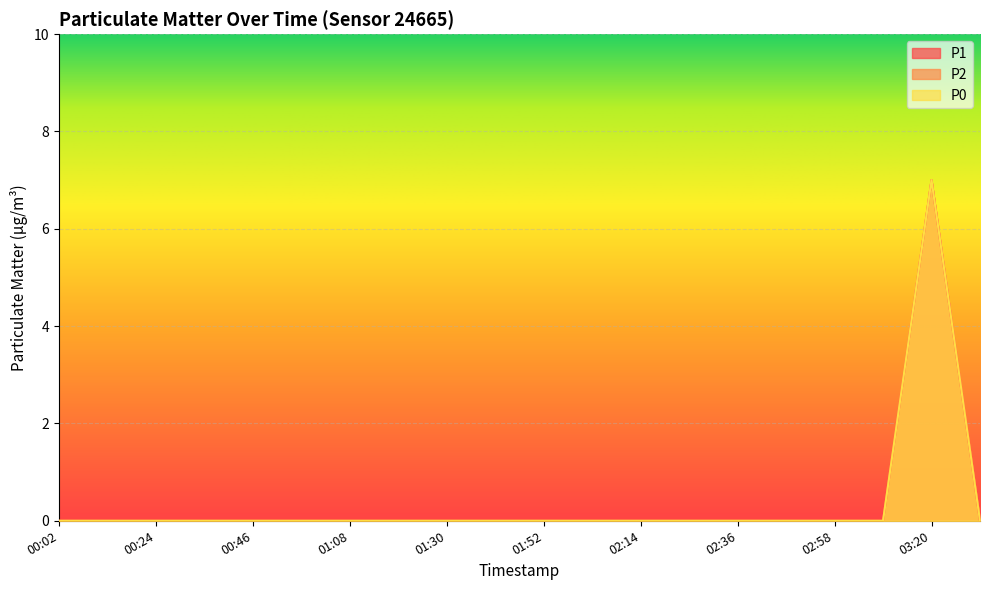

How many values in P2 are above zero?

1